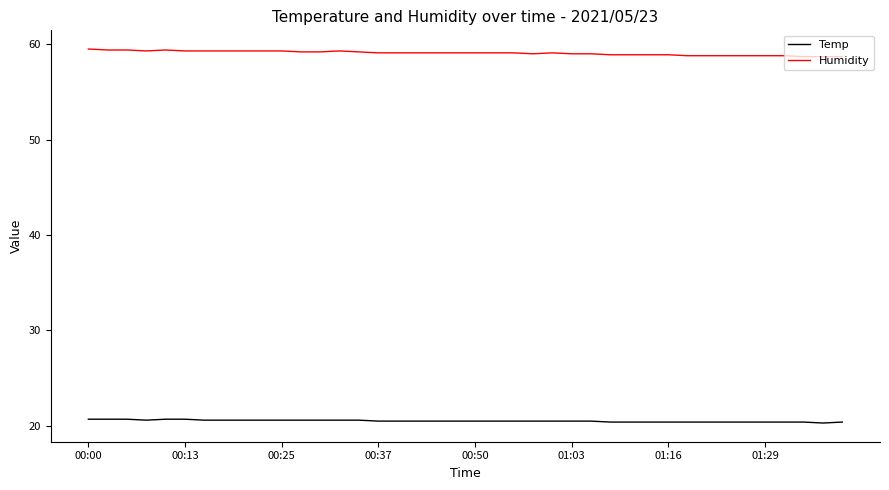

What is the highest value of the Humidity series?

59.5